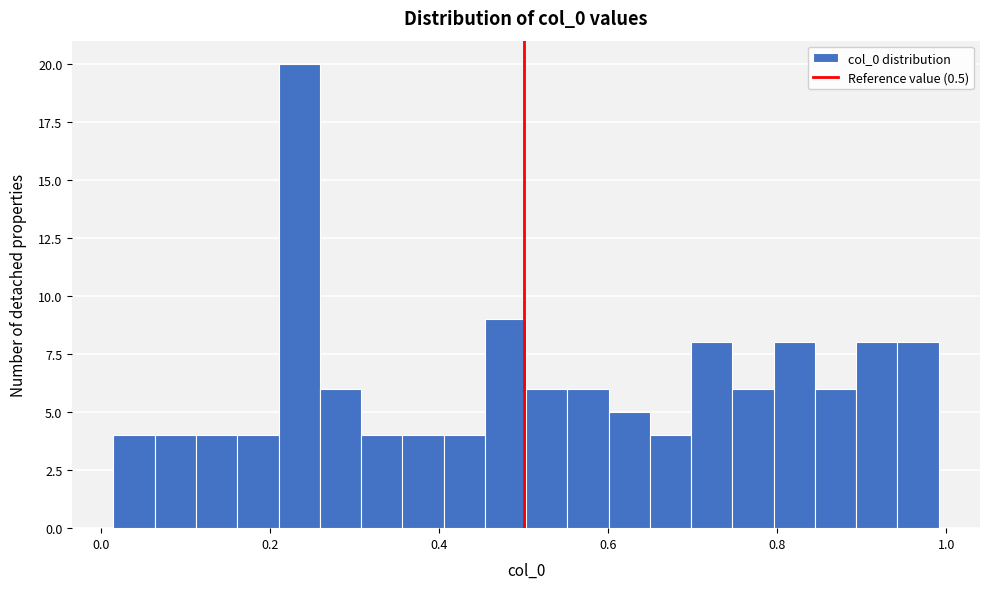

Read against the x-axis, roughly where is the centre of the tallest bar?

0.24